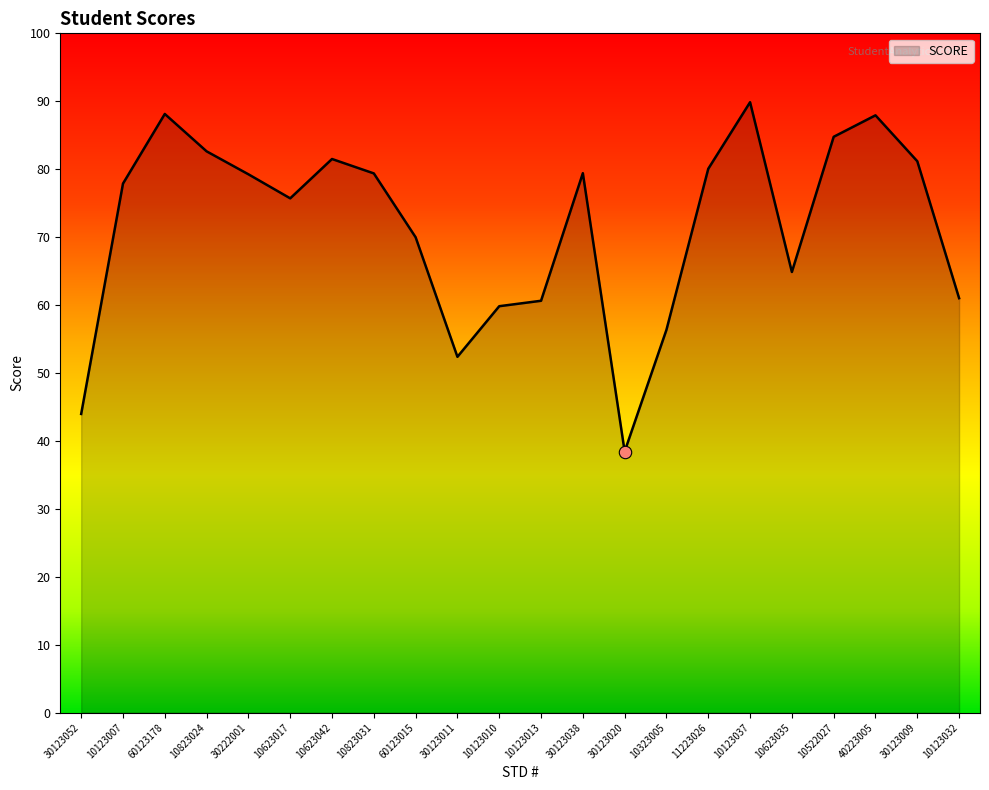

What is the ratio of the value at 10823031 to the value at 30123020?

2.1